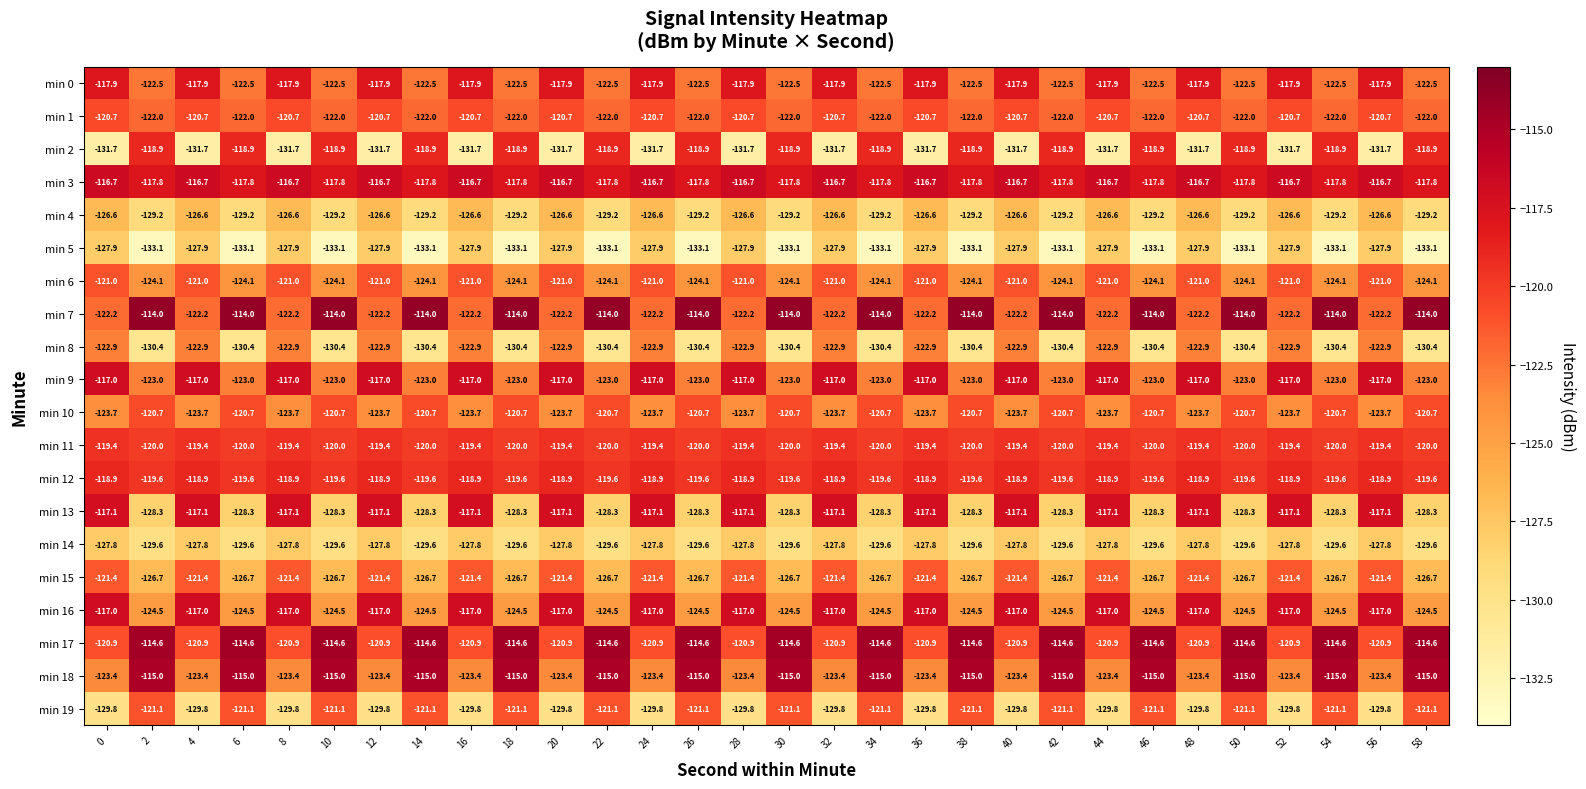

What is the sum of all min 1 values?

-3640.5